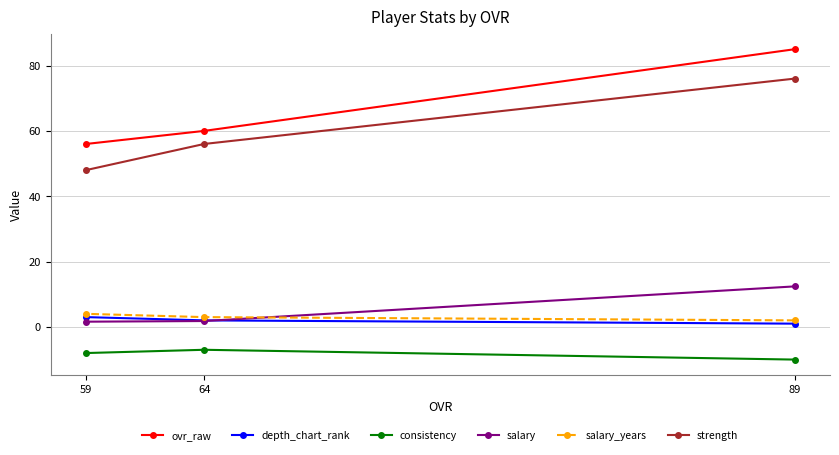

The value of salary_years at 89 is 1.0. True or false?

False